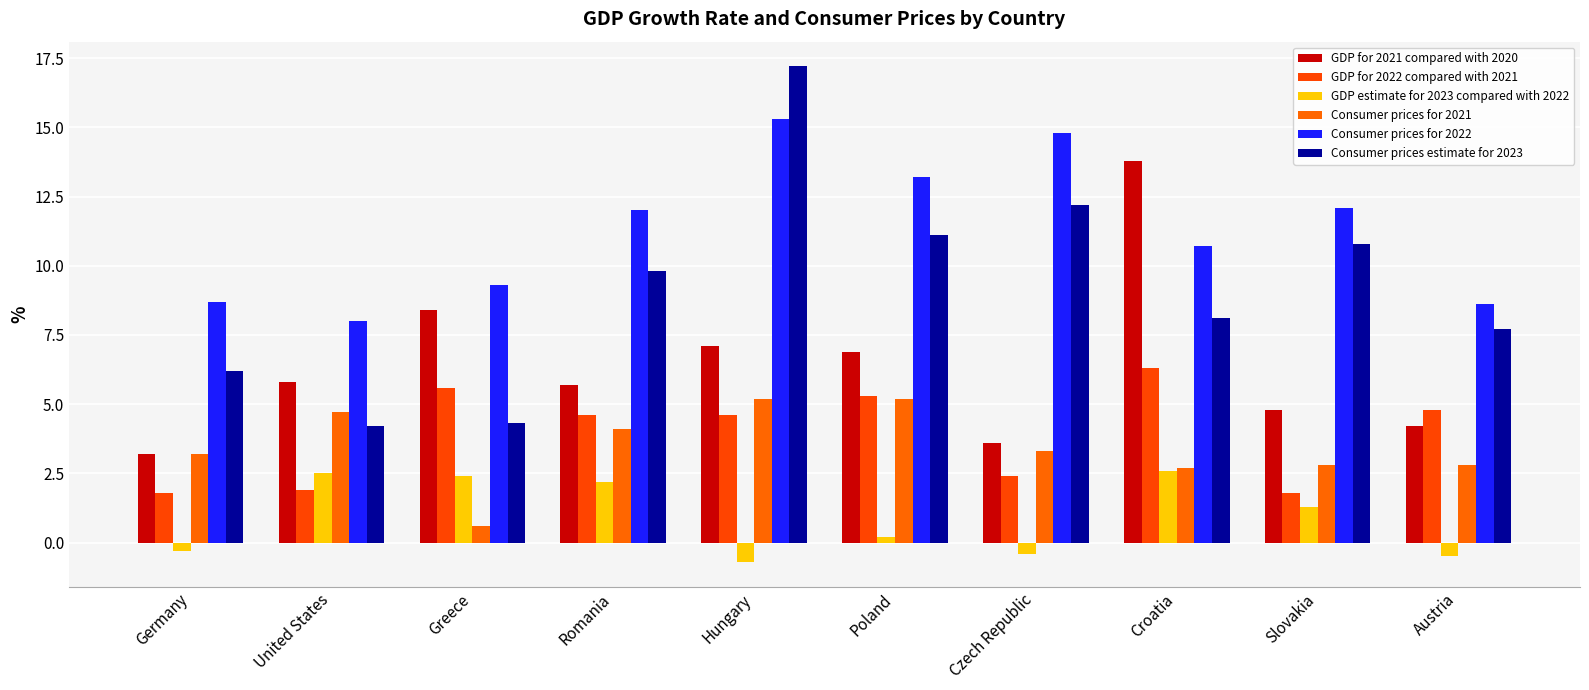

What are all the series names shown in the legend?

GDP for 2021 compared with 2020, GDP for 2022 compared with 2021, GDP estimate for 2023 compared with 2022, Consumer prices for 2021, Consumer prices for 2022, Consumer prices estimate for 2023